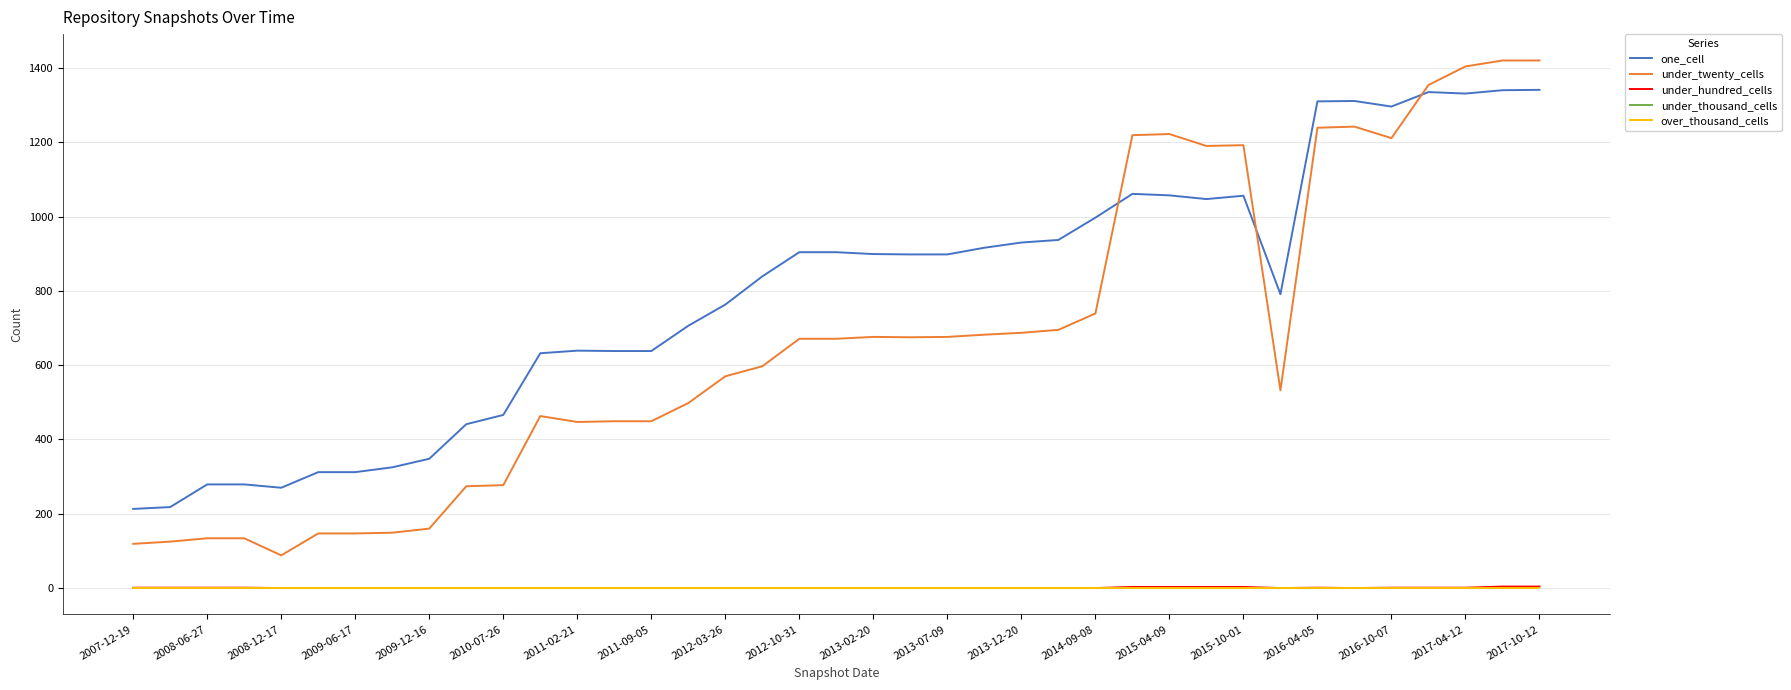

Which series has the largest total across all categories?

one_cell